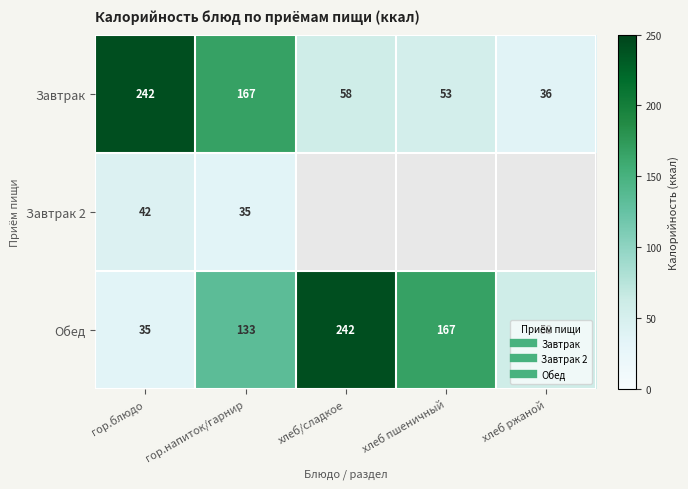

Between хлеб/сладкое and хлеб ржаной, which series saw the biggest shift?

Обед